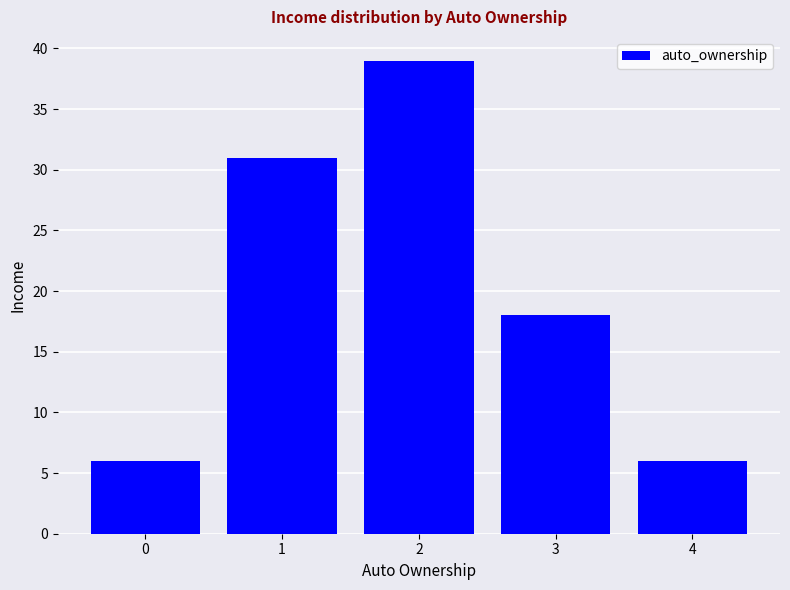

Reading left to right, transcribe all the data shown in this chart.

6	31	39	18	6